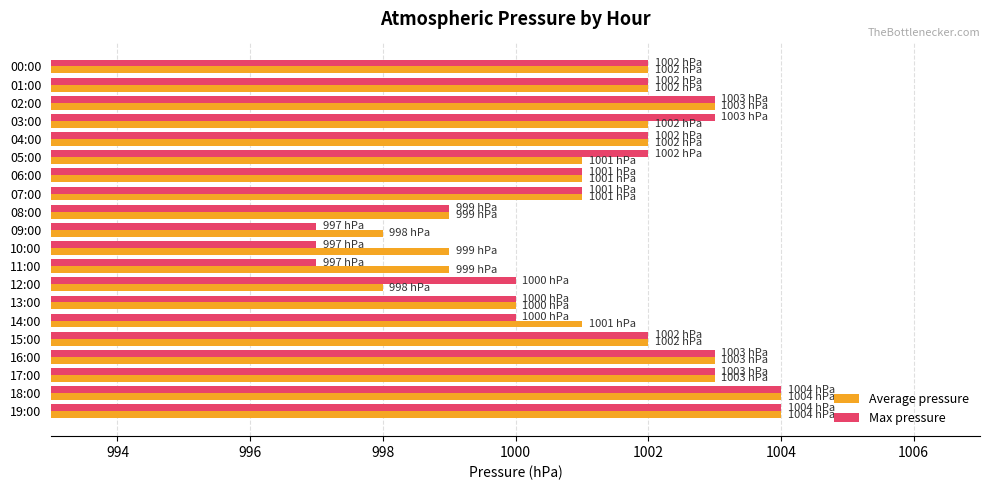

Which series has the widest spread of values?

Max pressure